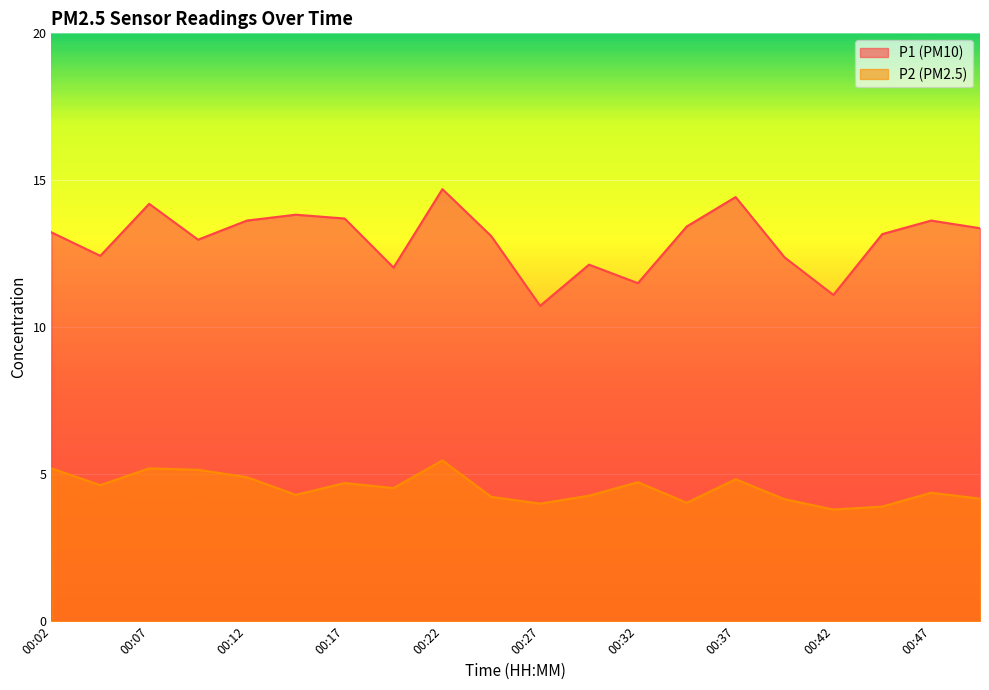

How many distinct data groups are displayed?

2